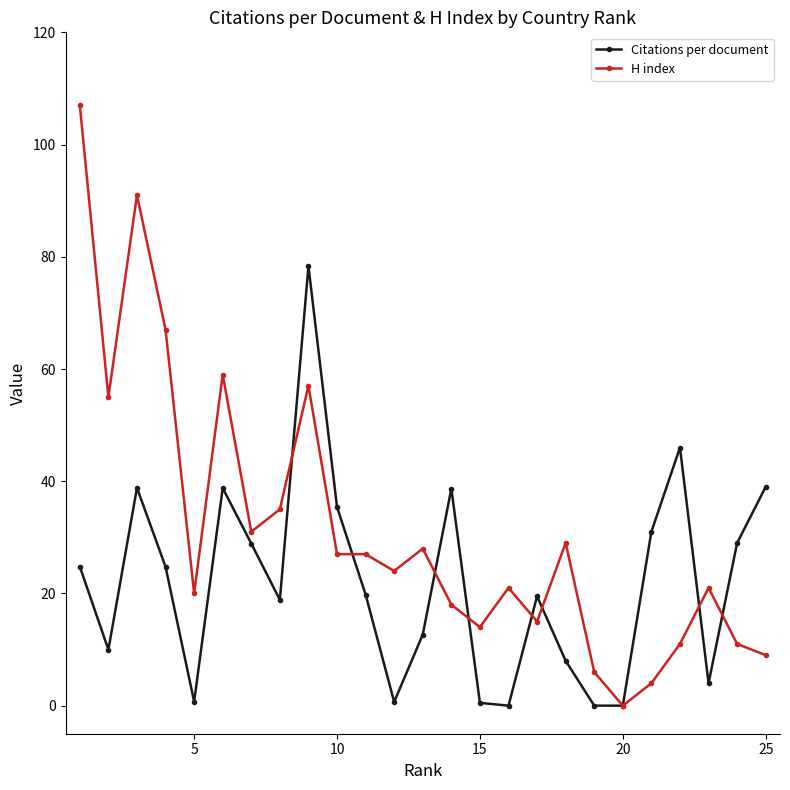

Which series has the widest spread of values?

H index